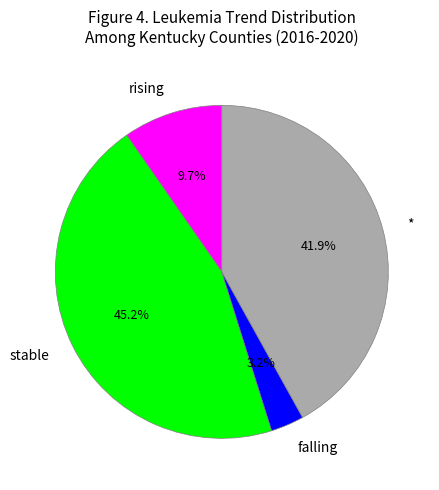

Which has a higher value, falling or *?

*